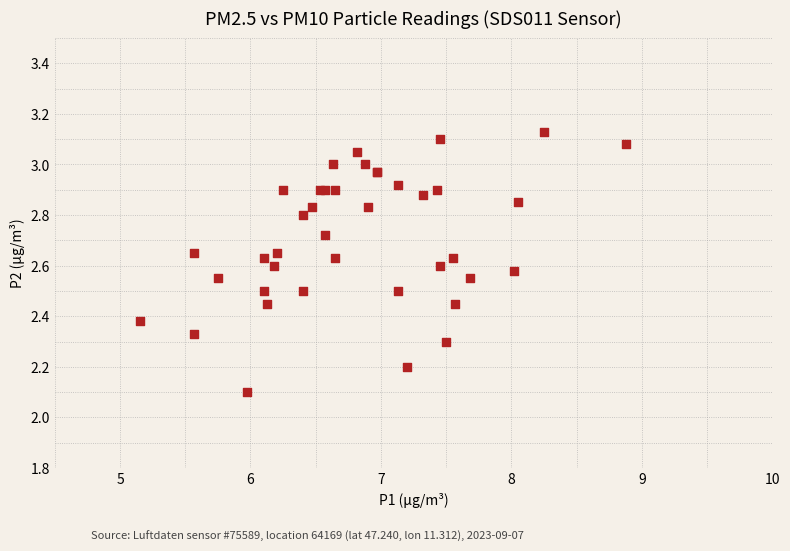

What Y value in the scatter plot is closest to 2?

2.1